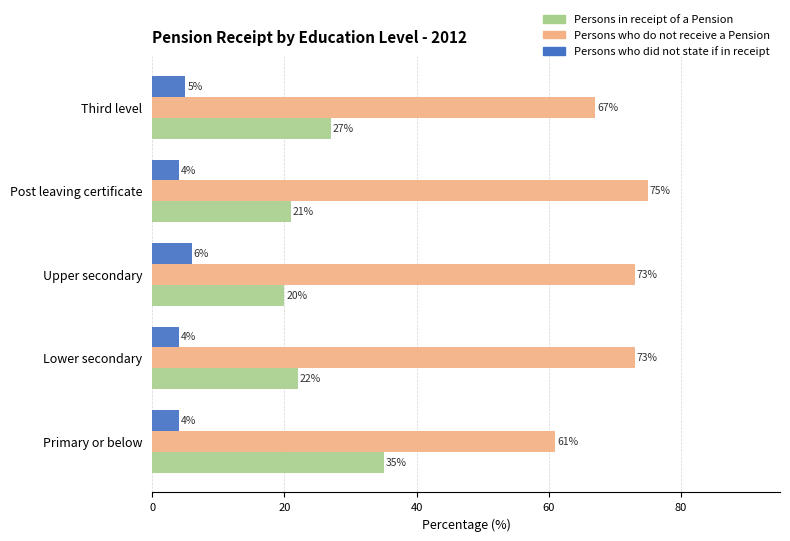

Is it true that Persons who do not receive a Pension equals 73 at Lower secondary?

True